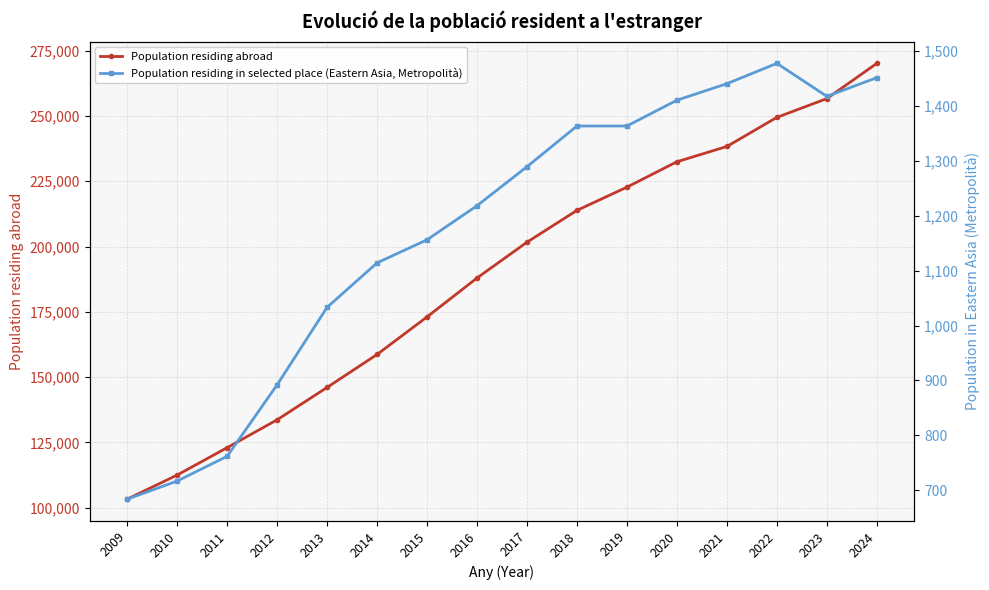

At which label does Population residing in selected place (Eastern Asia, Metropolità) first exceed 1289?

2018